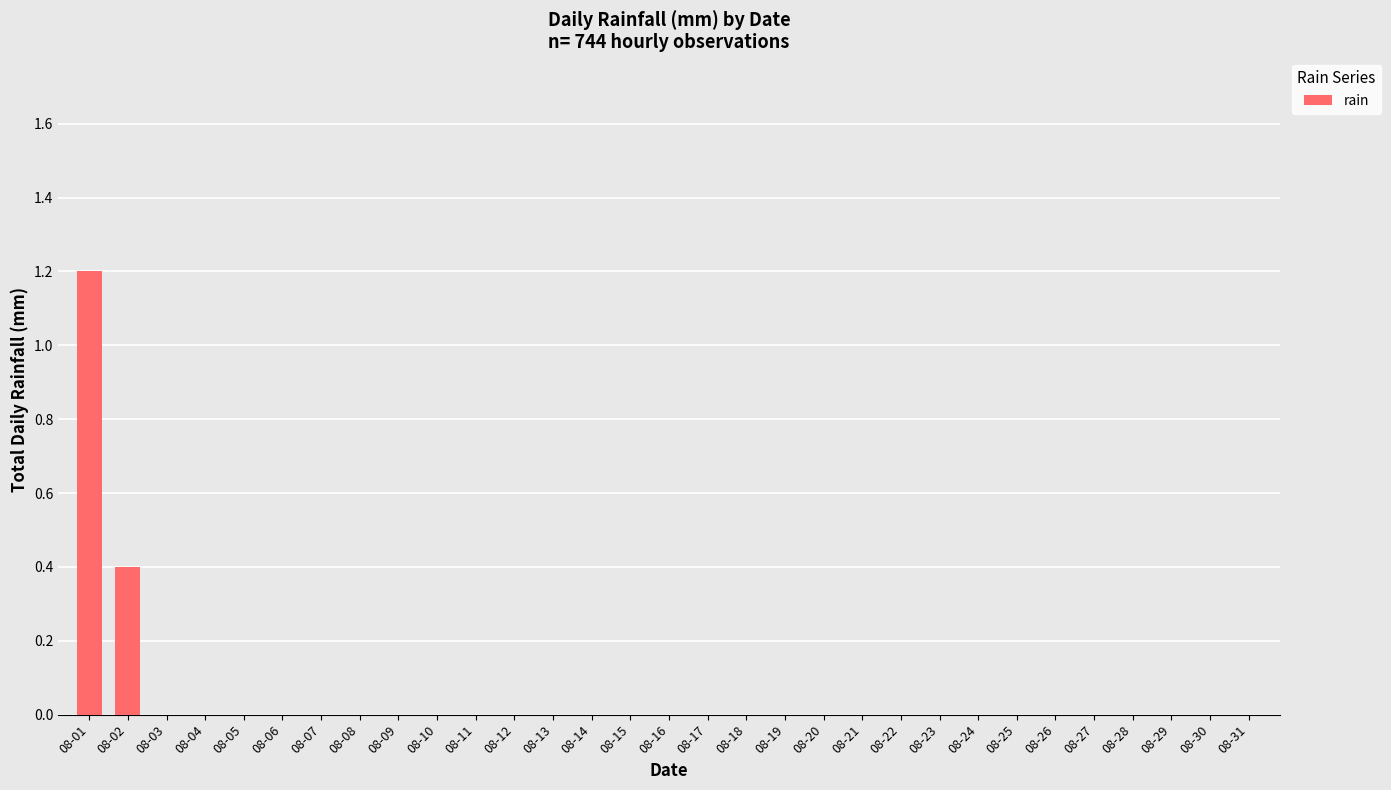

What is the maximum value shown in the chart?

1.2